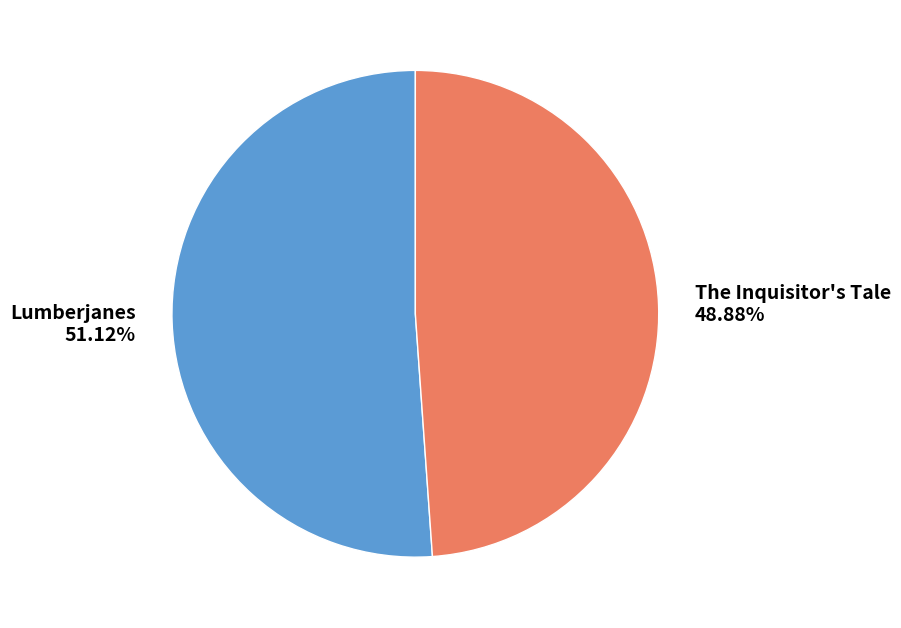

True or false: Lumberjanes accounts for 63% of the total.

False